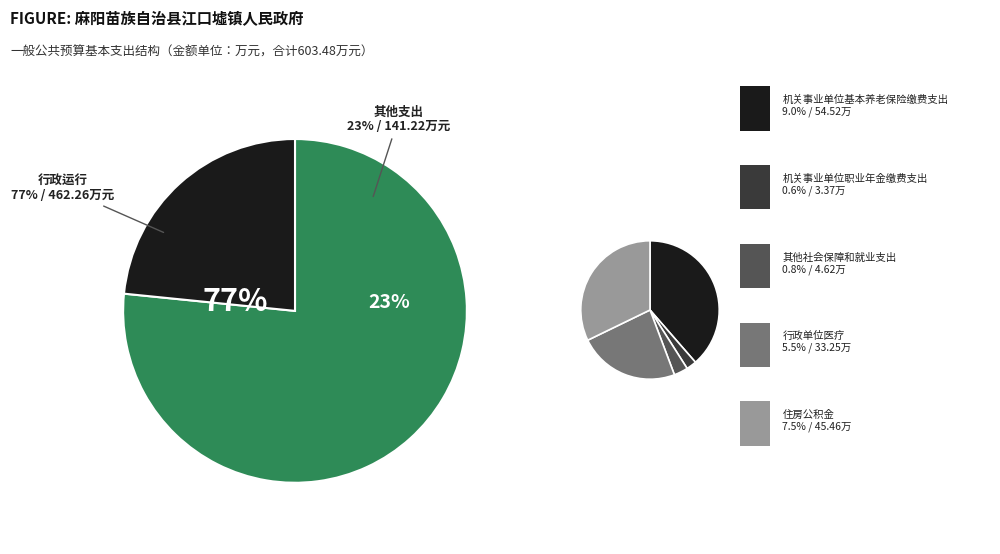

Does 行政运行 account for over 50% of the chart?

Yes